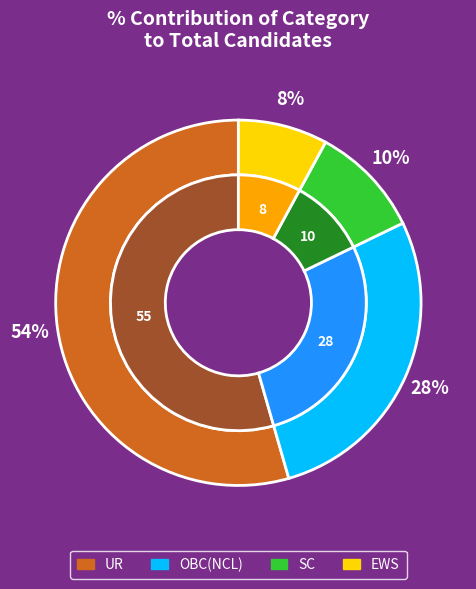

What portion of the pie excludes EWS?

92.1%